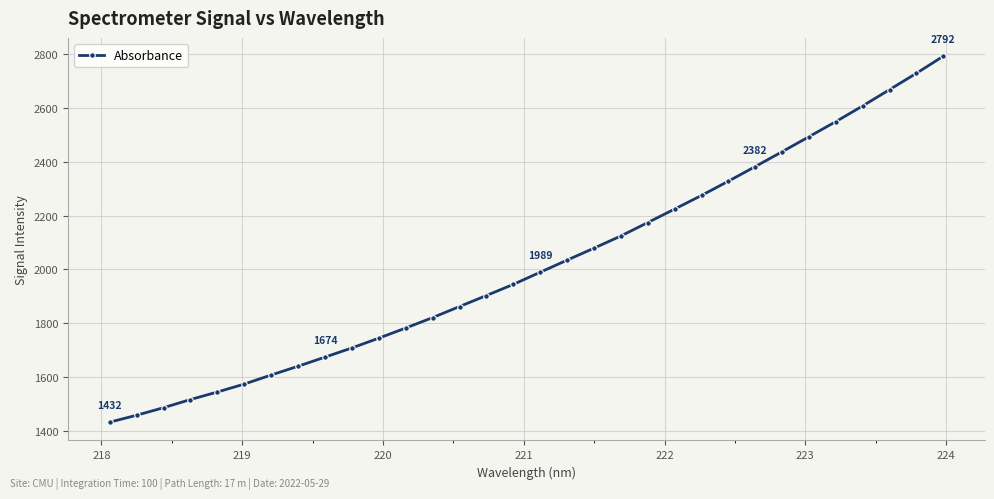

What is the value of the 29th point from the left?

2607.5